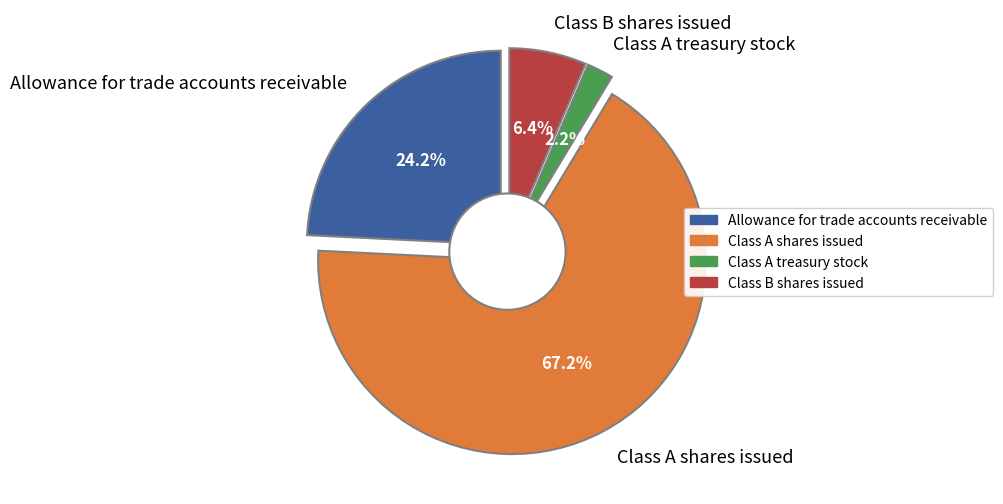

To the nearest percent, what is the combined percentage of Allowance for trade accounts receivable and Class B shares issued?

31%